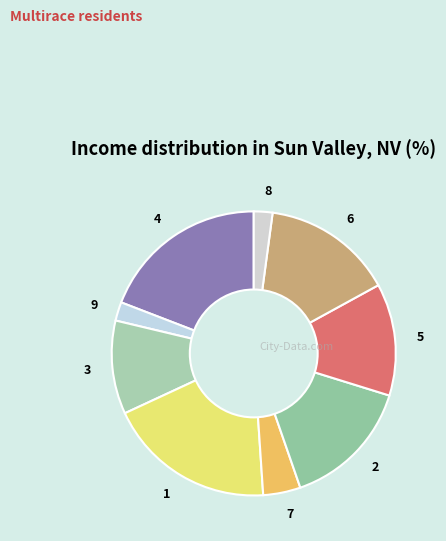

What is the ratio of the value at 8 to the value at 1?

0.1